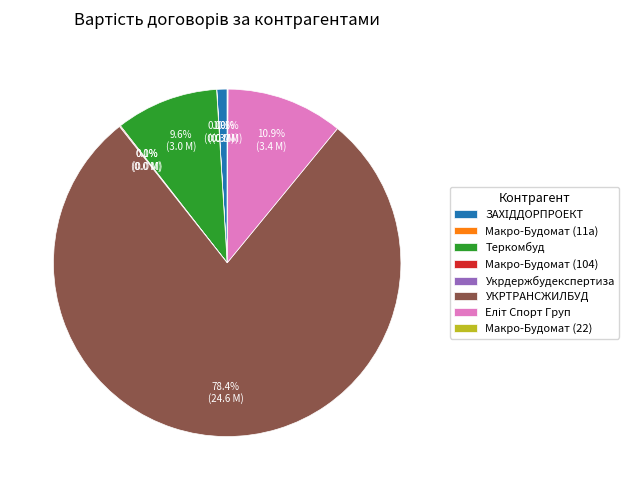

Which slice is the largest?

УКРТРАНСЖИЛБУД